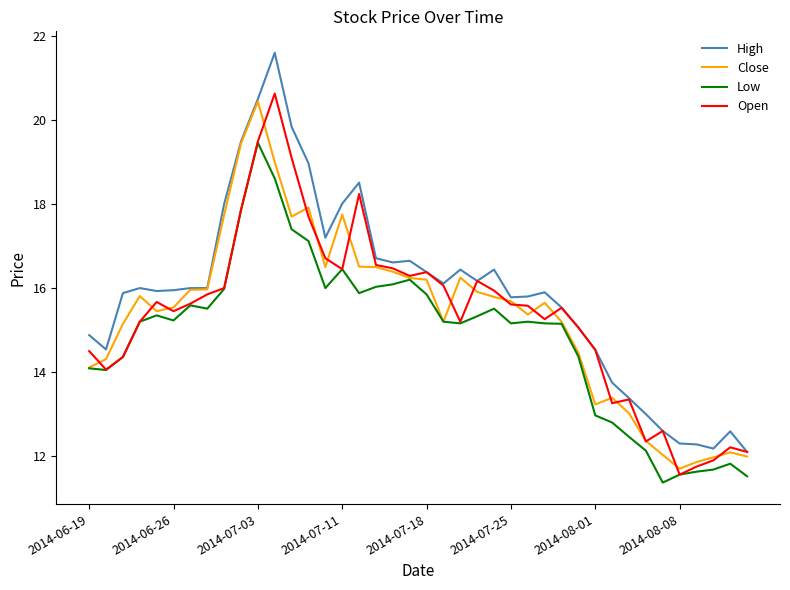

In Open, how many points are higher than both neighbors (excluding endpoints)?

9